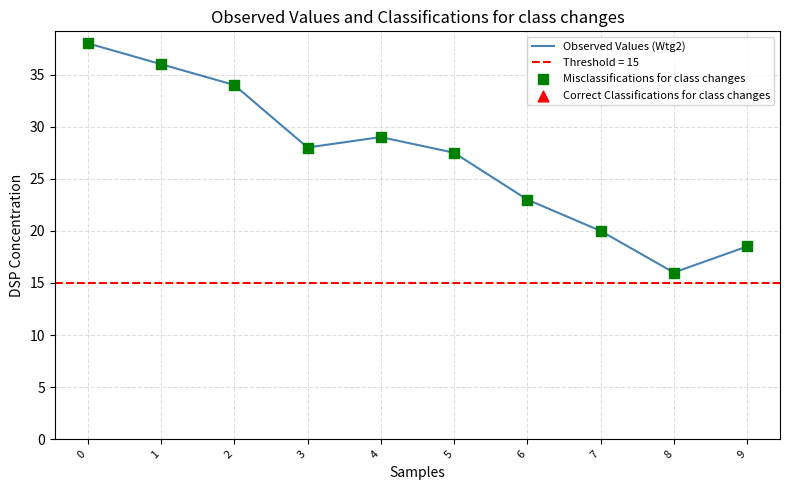

Which series contains the lowest Y value?

Observed Values (Wtg2)